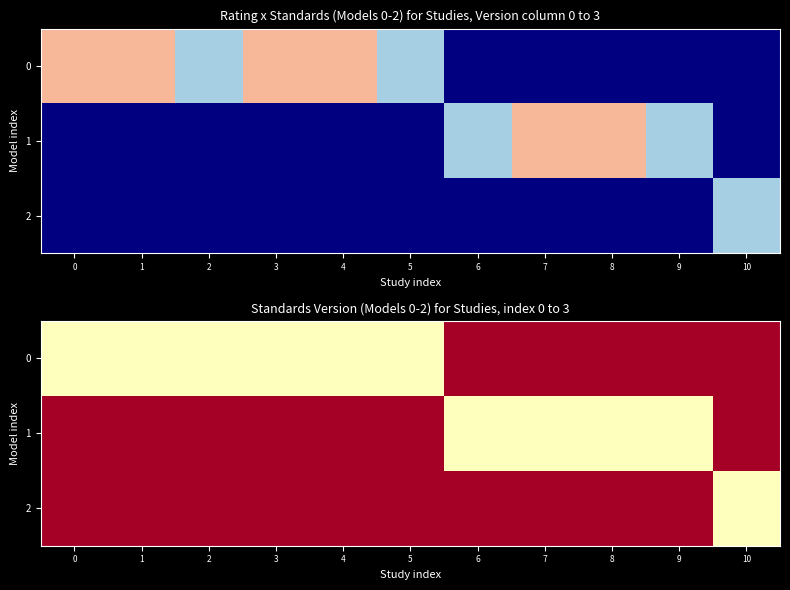

The 2 series shows -1 at 7. True or false?

False